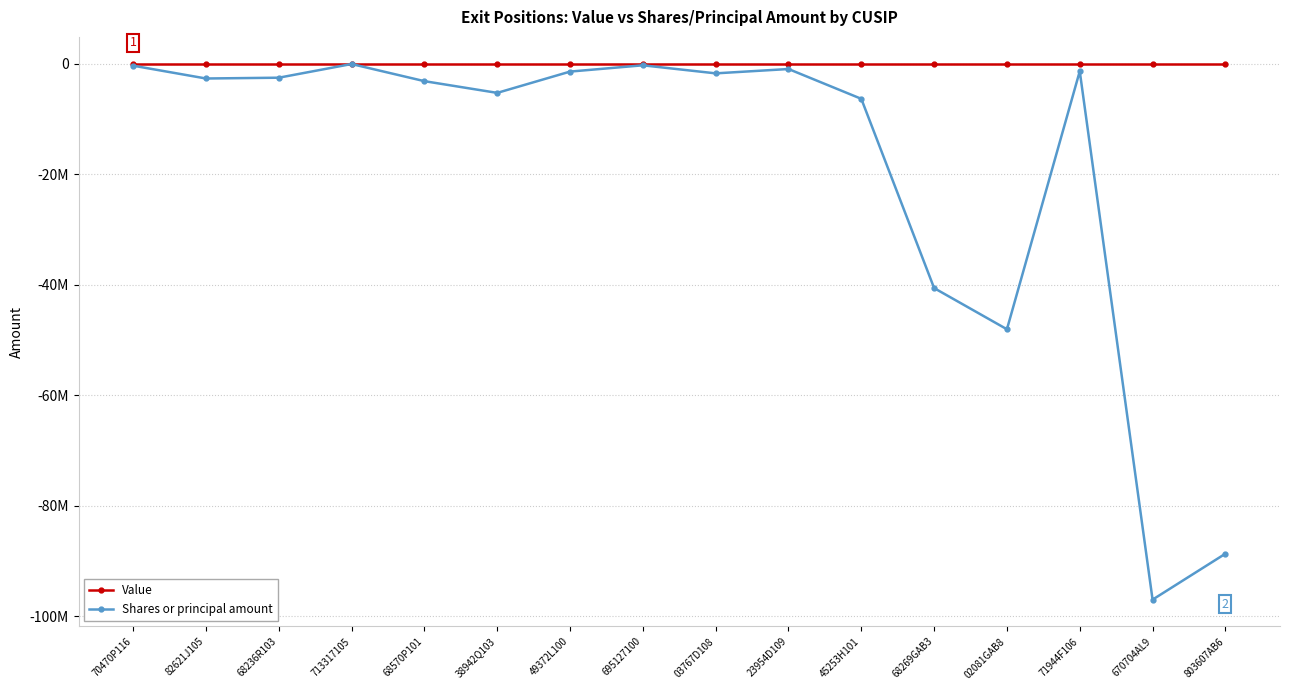

What are all the series names shown in the legend?

Value, Shares or principal amount